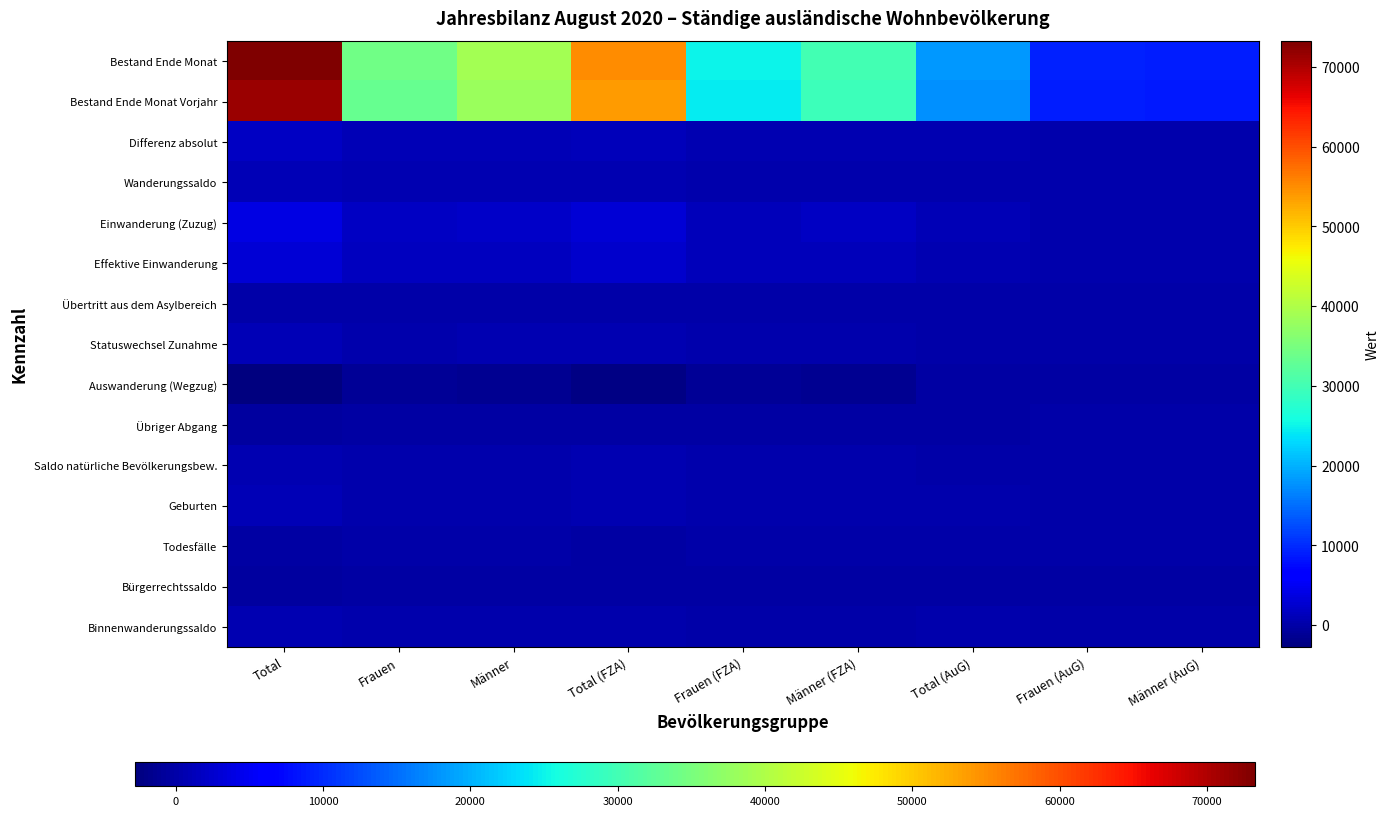

What is the spread (max minus min) of values at Total?

76020